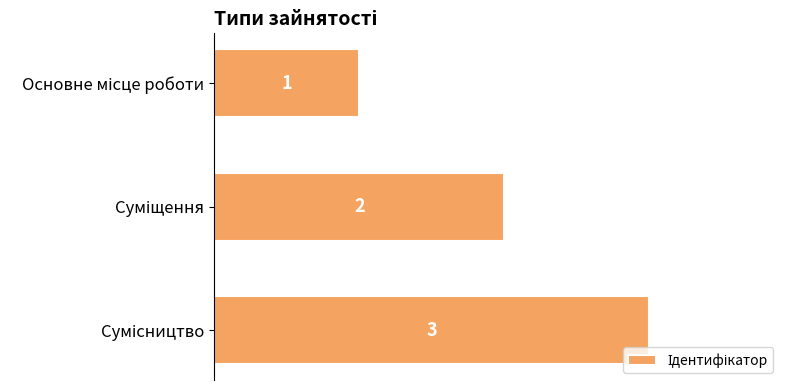

What is the value of the 2nd bar from the top?

2